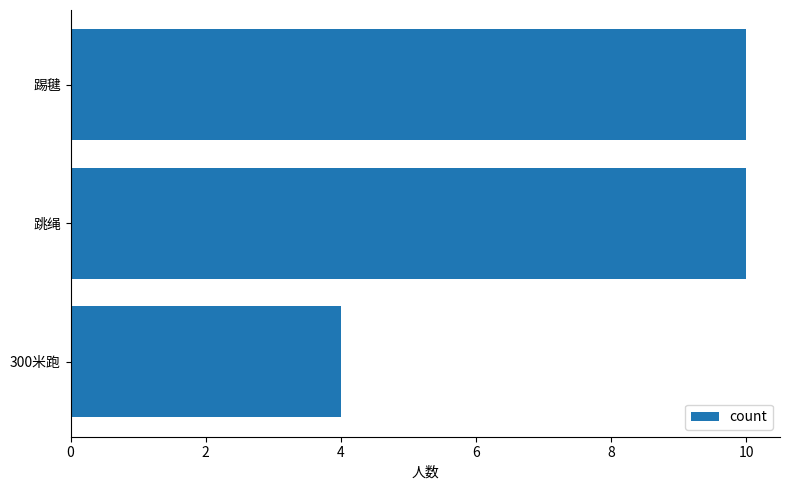

What is the ratio of the value at 跳绳 to the value at 踢毽?

1.0